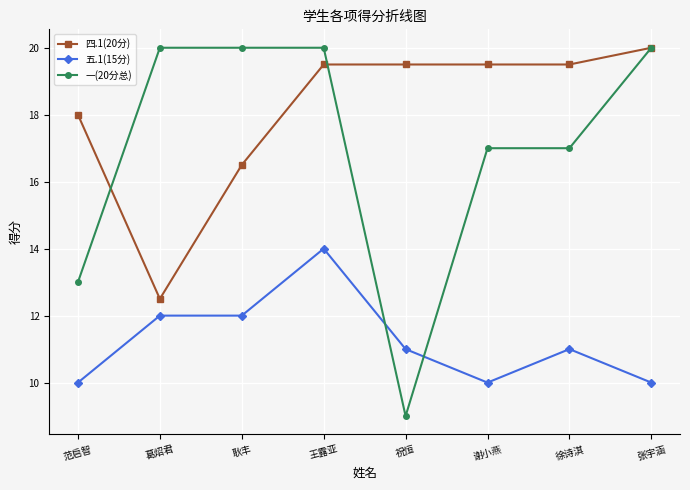

At 王露亚, list the series in order from smallest to largest.

五.1(15分), 四.1(20分), 一(20分总)